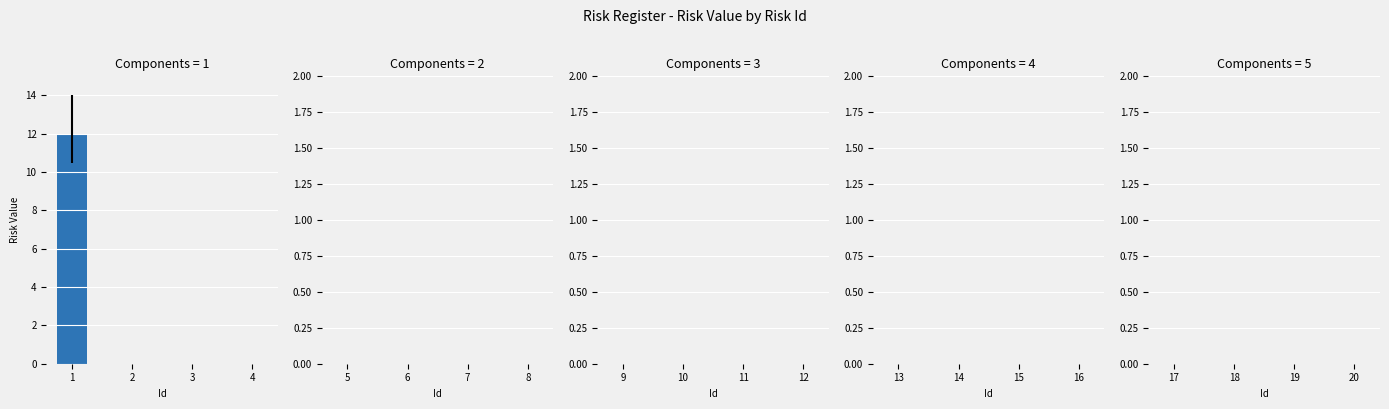

True or false: the data shows 0 at 4.

True